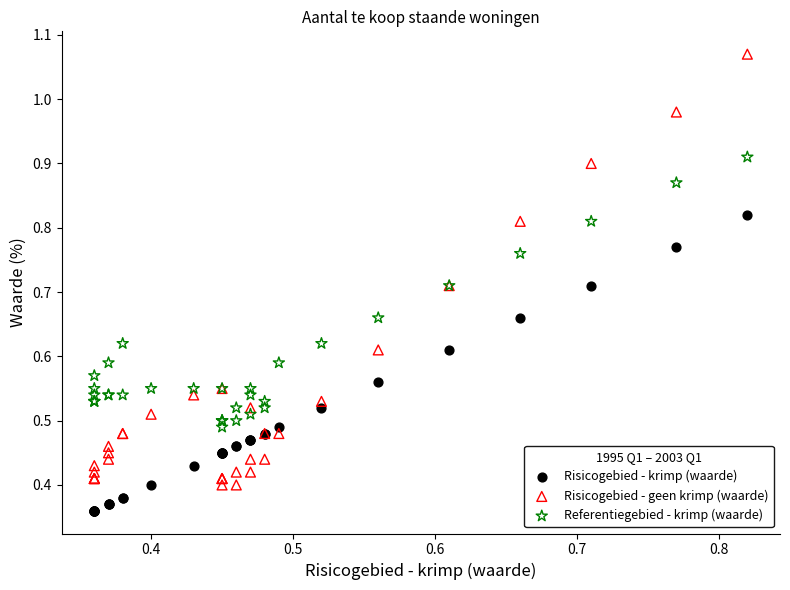

What are all the series names shown in the legend?

Risicogebied - krimp (waarde), Risicogebied - geen krimp (waarde), Referentiegebied - krimp (waarde)